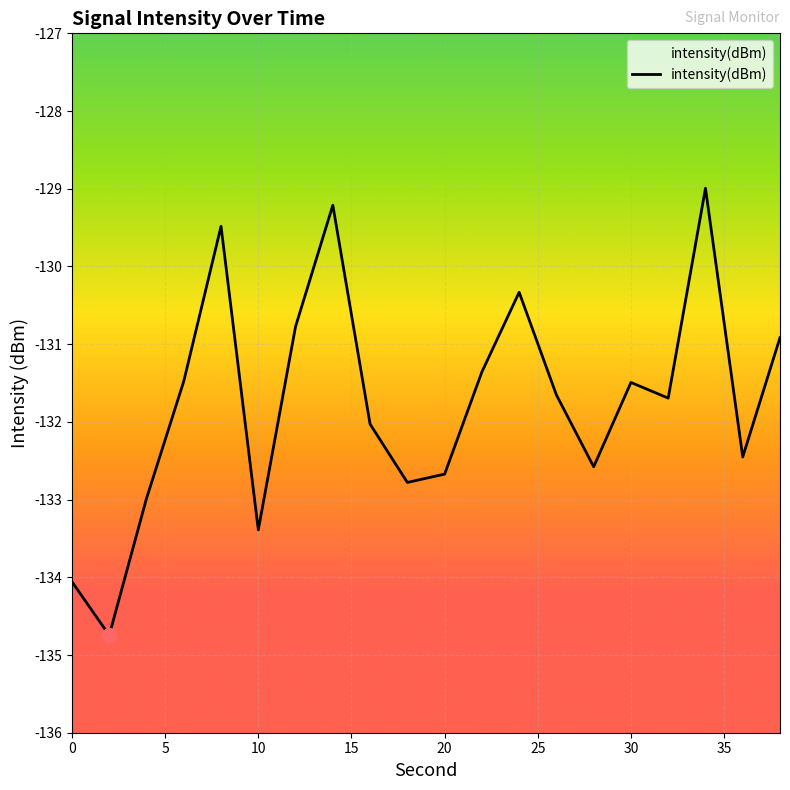

What is the change in value from 0 to 10?

+0.7